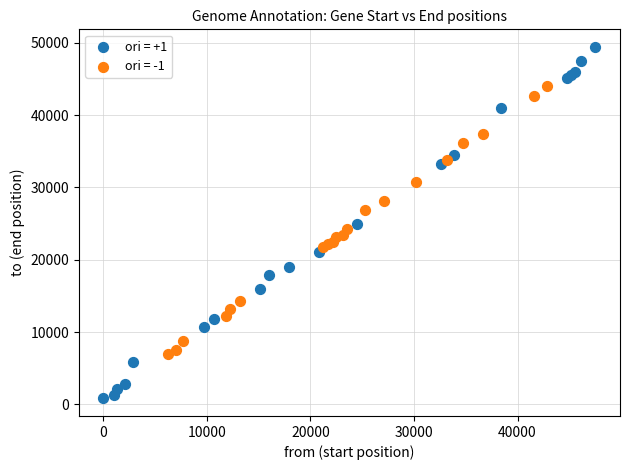

What are all the series names shown in the legend?

ori = +1, ori = -1